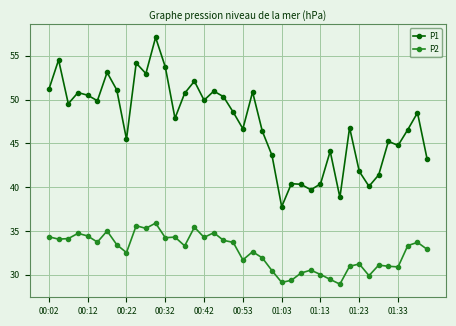

What is the sum of all P2 values?

1306.5